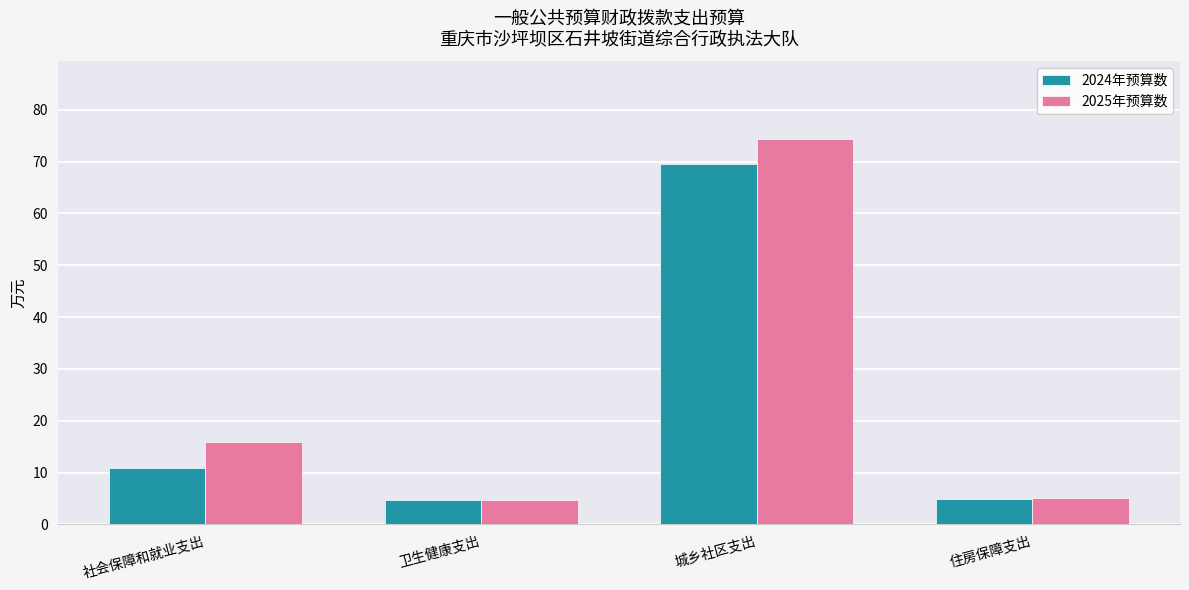

The value of 2024年预算数 at 城乡社区支出 is 69.4. True or false?

True